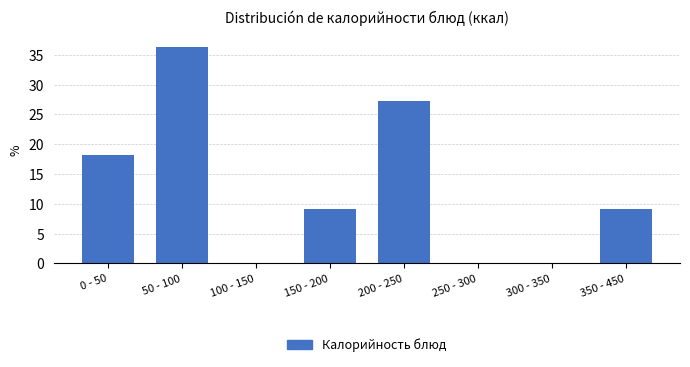

Reading left to right, list all the values displayed in this chart.

0 - 50=18.2	50 - 100=36.4	100 - 150=0.0	150 - 200=9.1	200 - 250=27.3	250 - 300=0.0	300 - 350=0.0	350 - 450=9.1